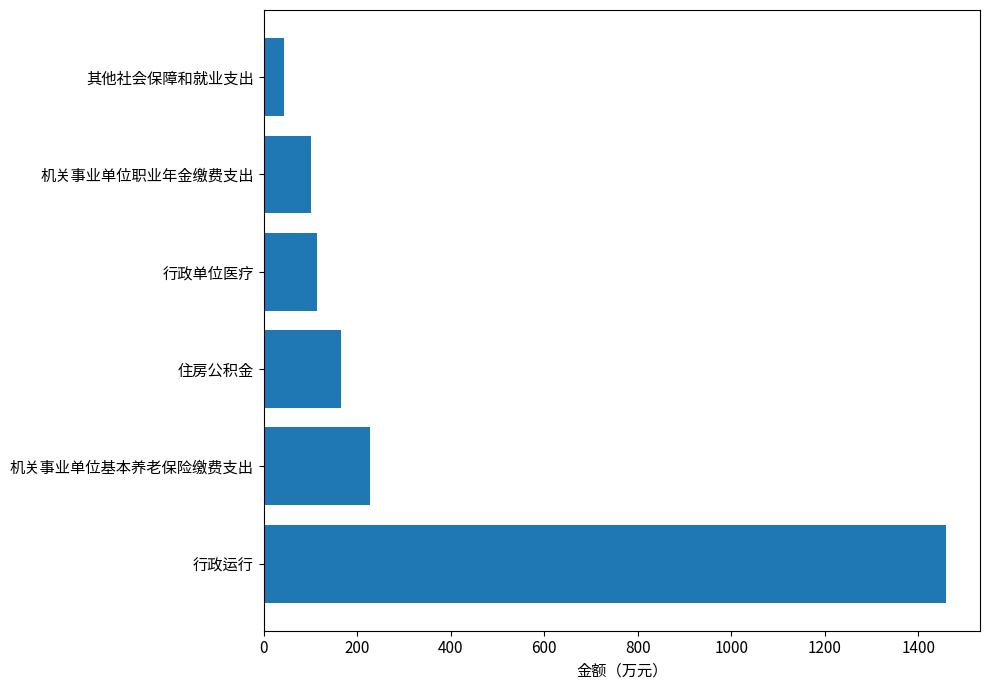

How many data points does each series have?

6